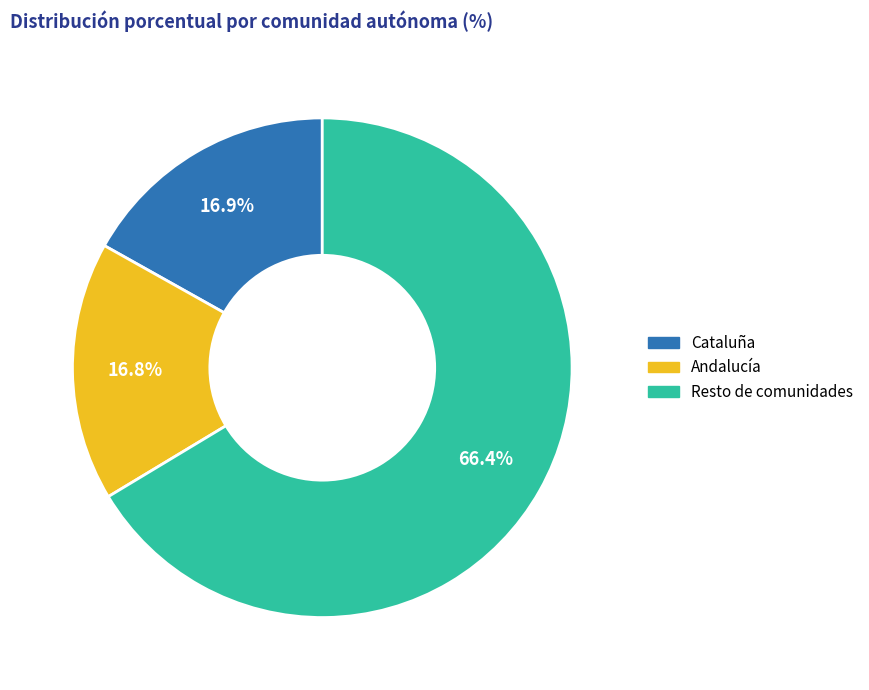

Which slice represents more than half of the pie?

Resto de comunidades